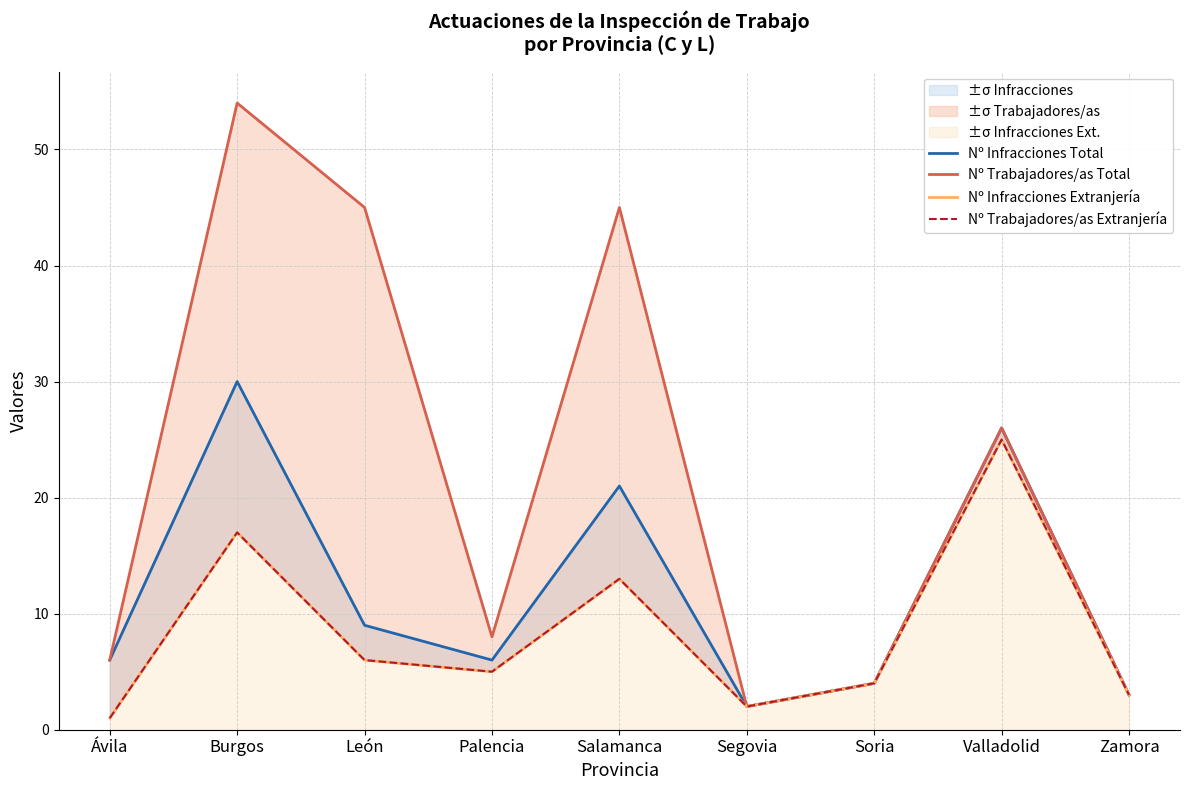

Reading right to left, extract all data points from this chart.

Nº Infracciones Total: 3	26	4	2	21	6	9	30	6
Nº Trabajadores/as Total: 3	26	4	2	45	8	45	54	6
Nº Infracciones Extranjería: 3	25	4	2	13	5	6	17	1
Nº Trabajadores/as Extranjería: 3	25	4	2	13	5	6	17	1